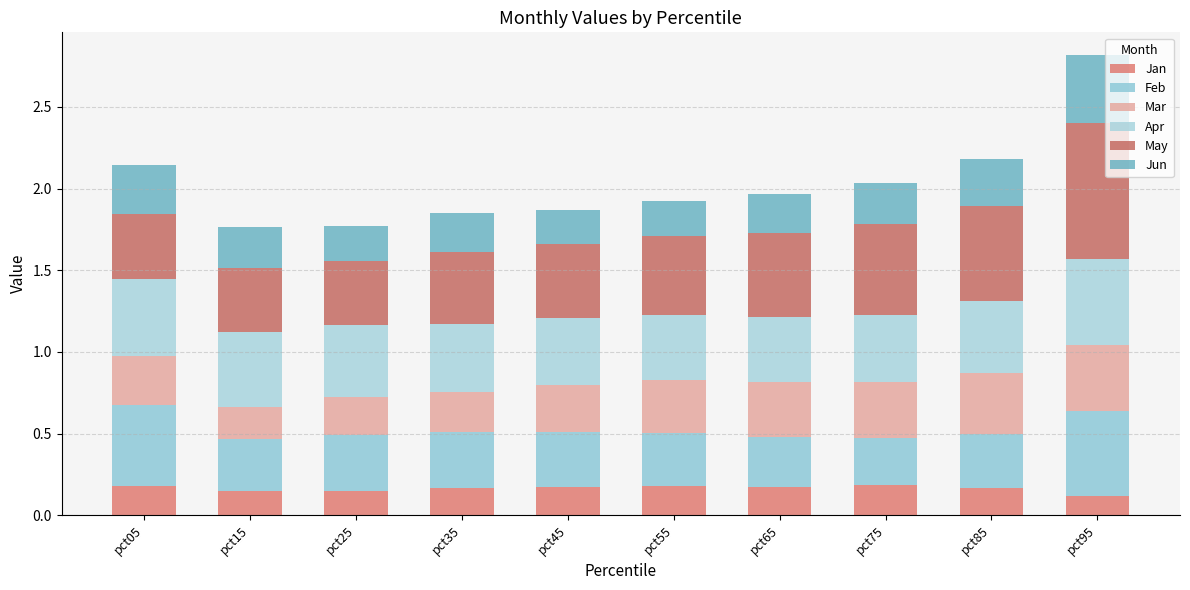

How many categories are shown in the chart?

10